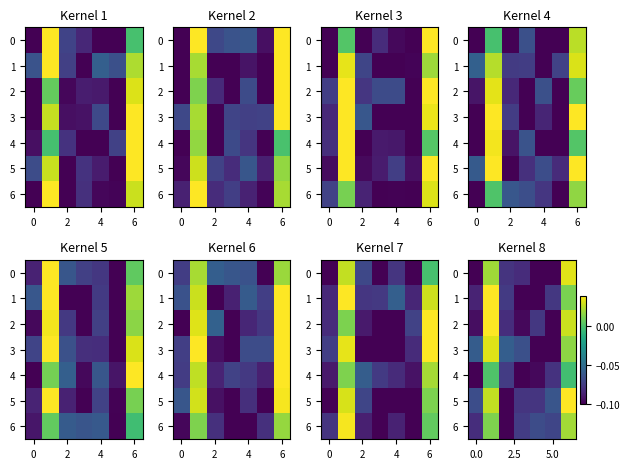

What is the minimum value for 1?

-0.1